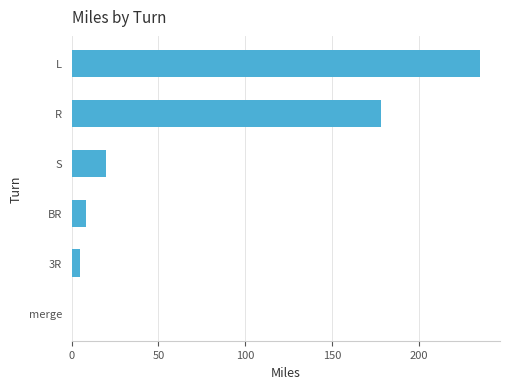

At which category does the chart reach its peak across all series?

L